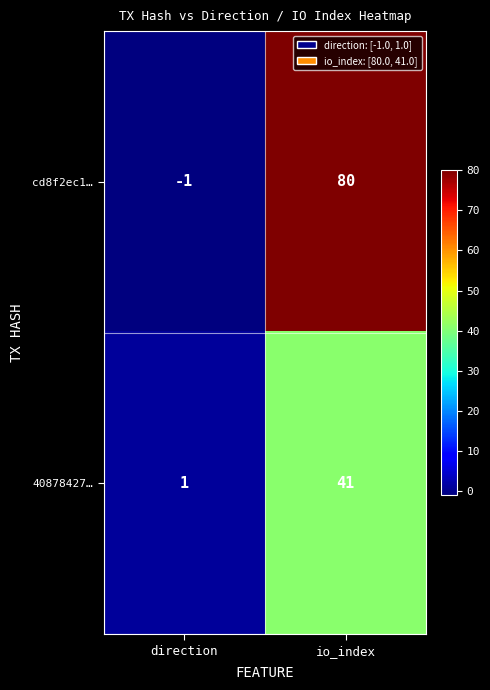

List the series in order of their peak value, highest first.

cd8f2ec1…, 40878427…